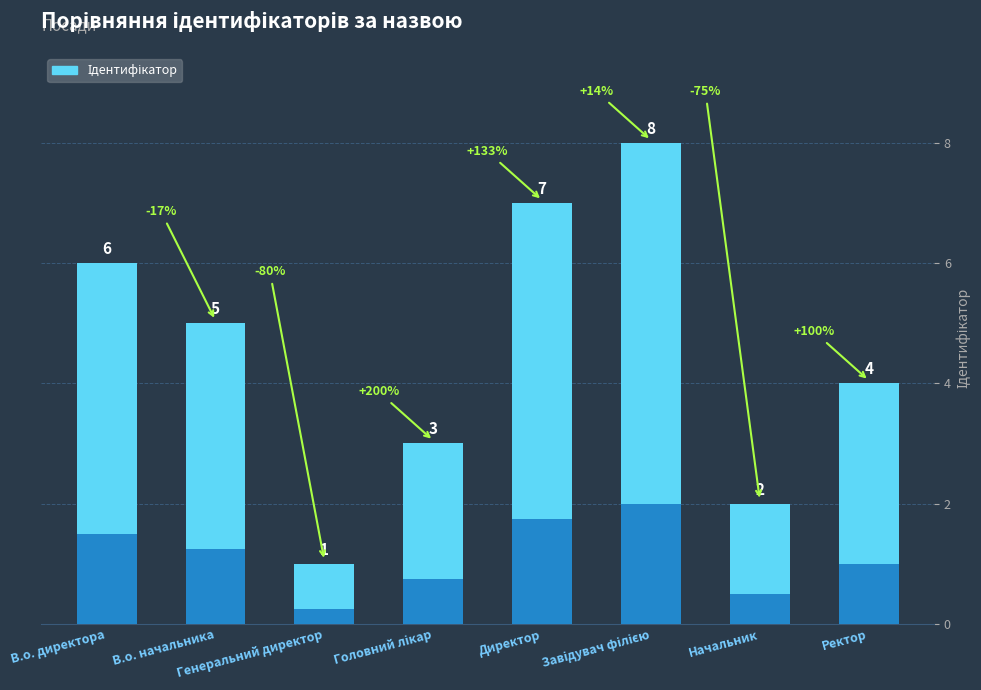

List the labels in order of value, largest first.

Завідувач філією, Директор, В.о. директора, В.о. начальника, Ректор, Головний лікар, Начальник, Генеральний директор